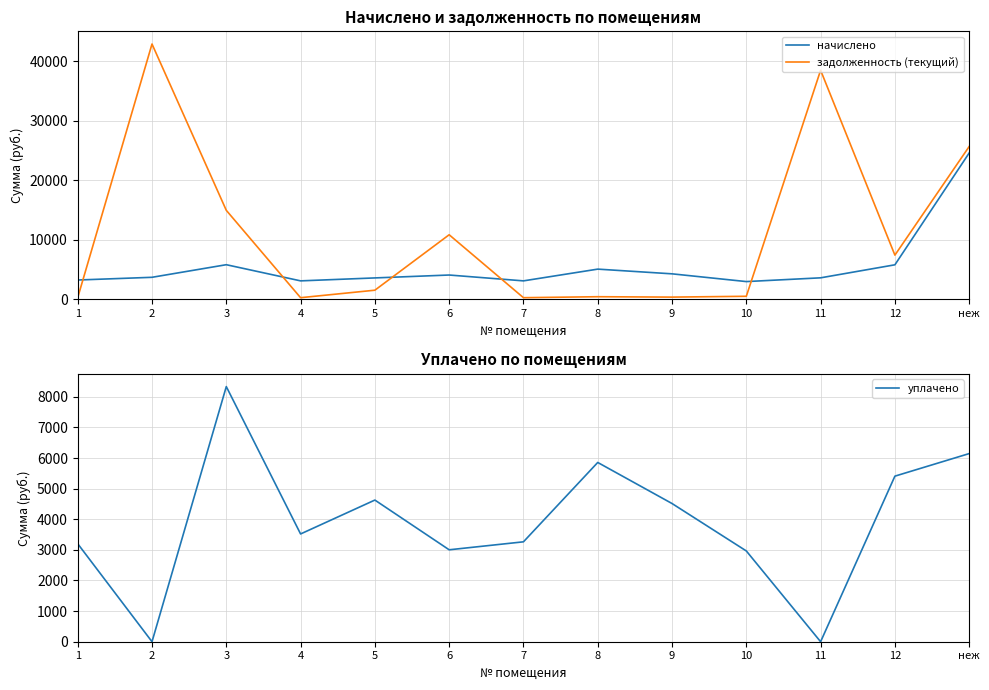

What is the total value across all series at 11?

42082.7